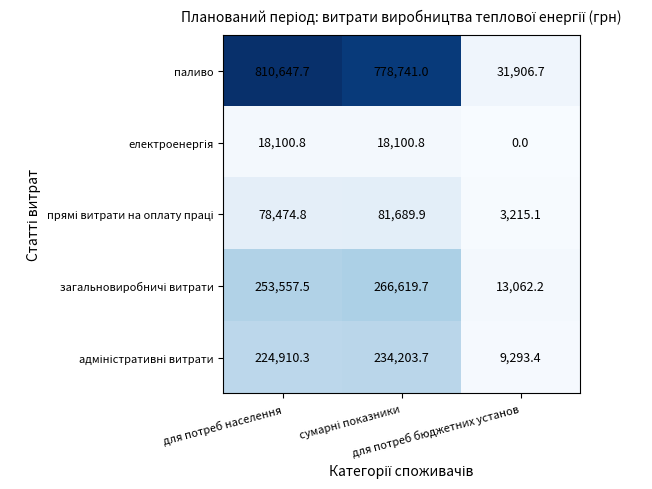

Which series has the widest spread of values?

паливо